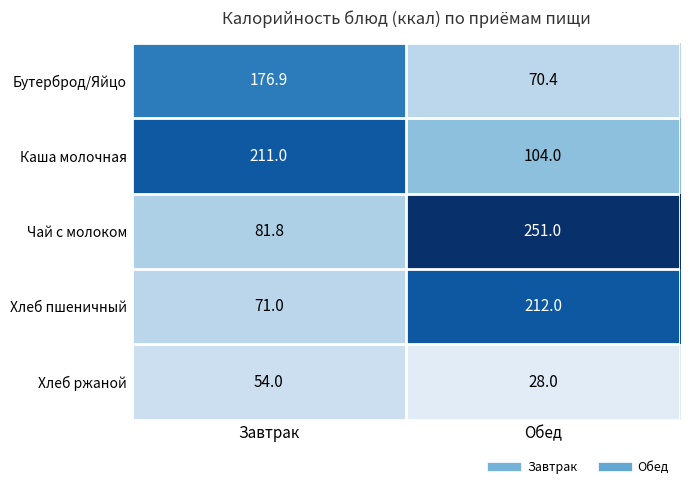

The value of Чай с молоком at Обед is 420.3. True or false?

False